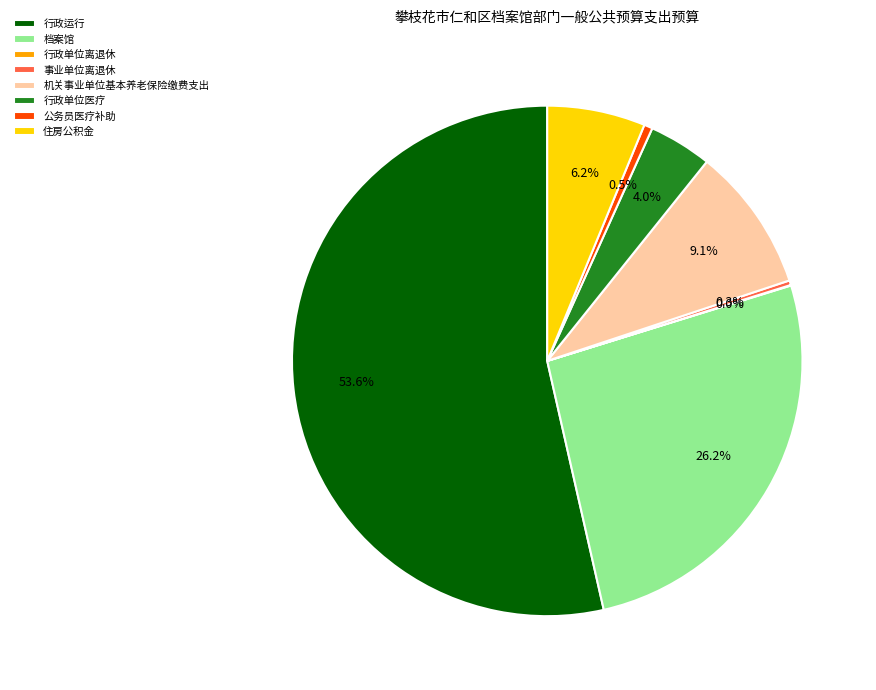

To the nearest percent, what is the average slice percentage?

12%